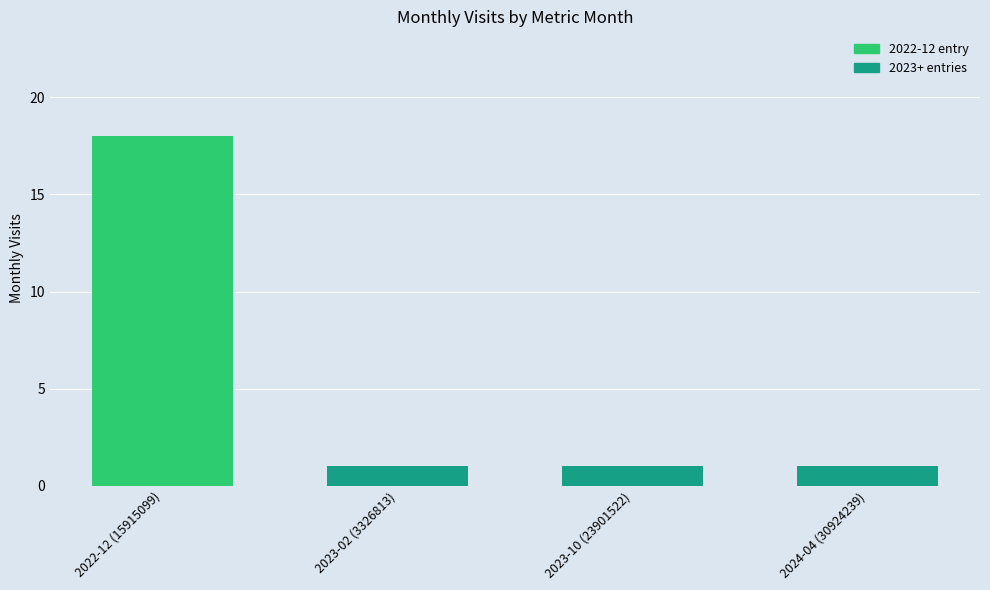

What is the sum of the values at 2024-04 (30924239) and 2023-10 (23901522)?

2